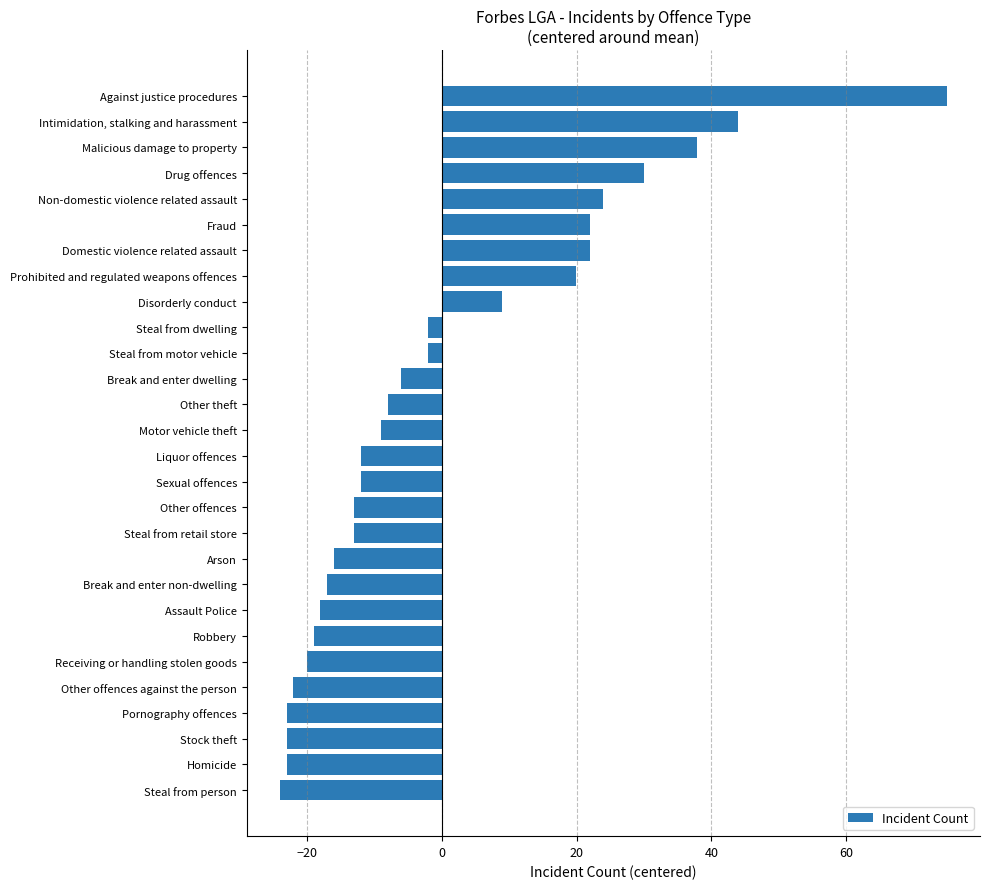

What is the difference between the maximum and second lowest values?

98.0